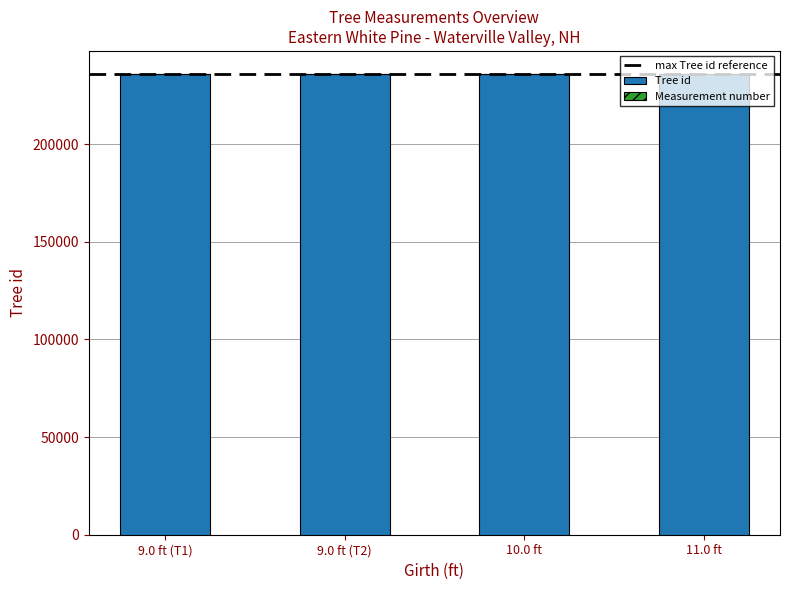

What is the highest value of the Tree id series?

235917